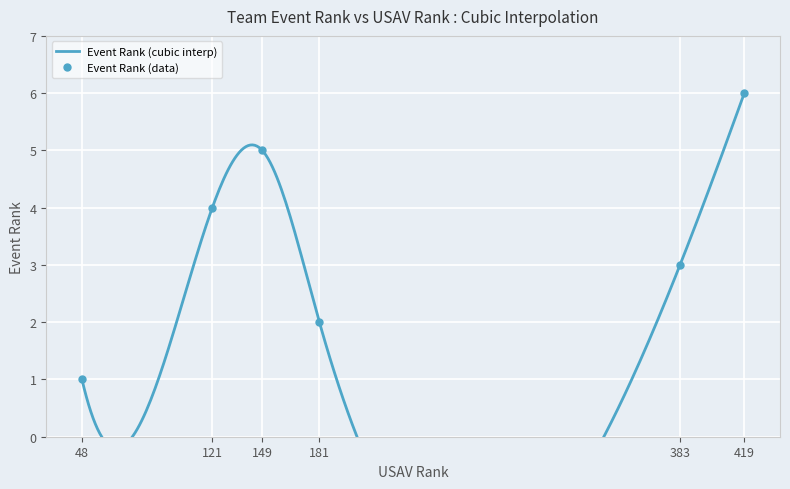

The Event Rank (data) series shows 1 at 181. True or false?

False